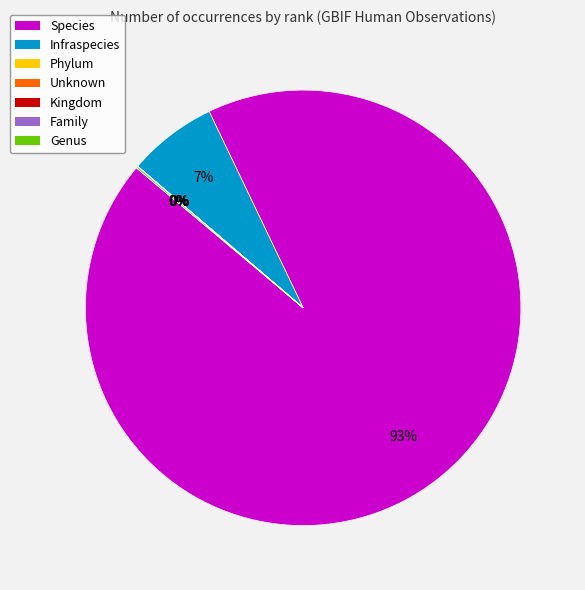

Does Infraspecies account for over 50% of the chart?

No